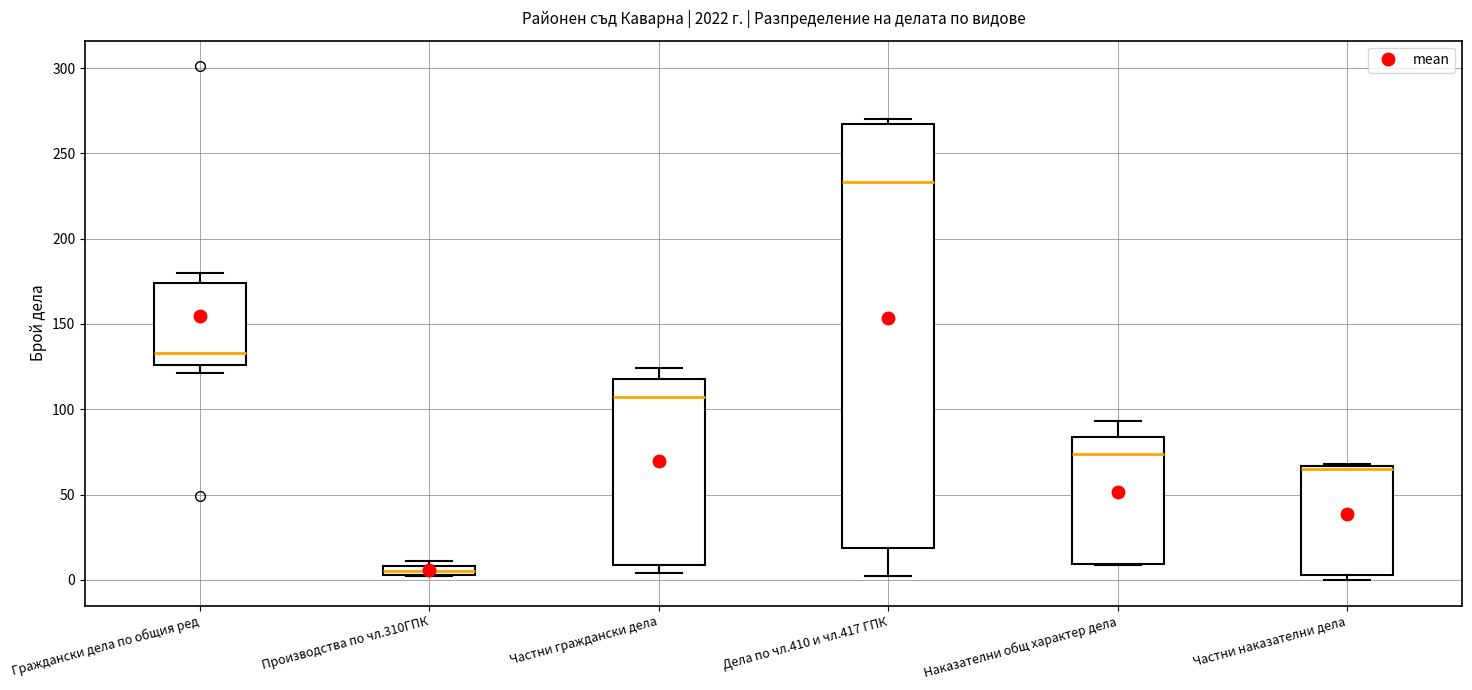

Comparing the boxes themselves (not the whiskers), which one is the tallest?

Дела по чл.410 и чл.417 ГПК